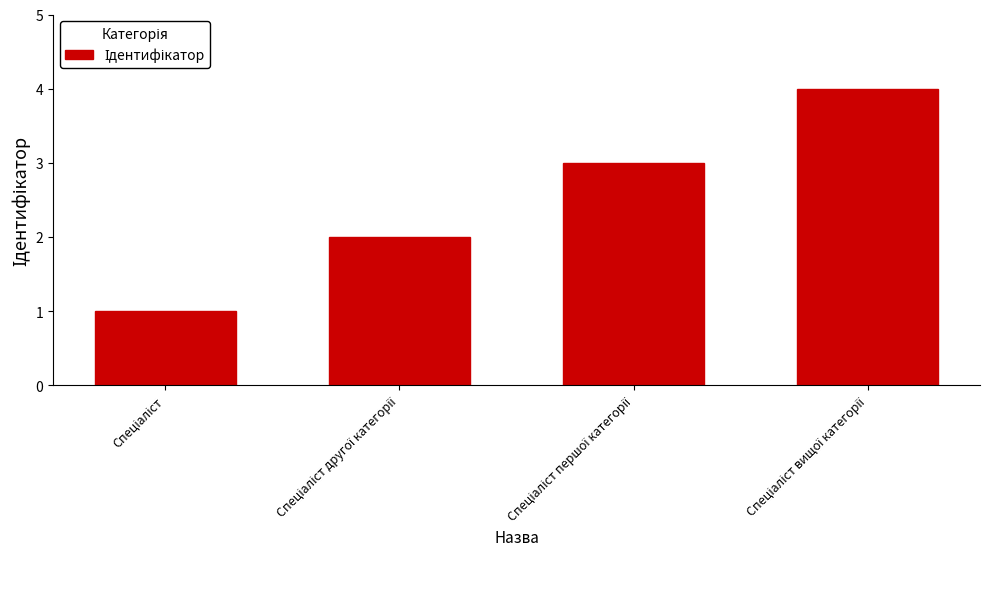

What is the difference between the maximum and minimum values?

3